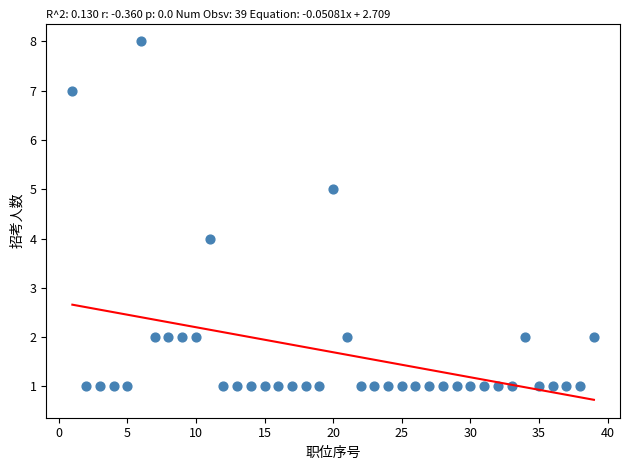

What is the range of X values (max minus min)?

38